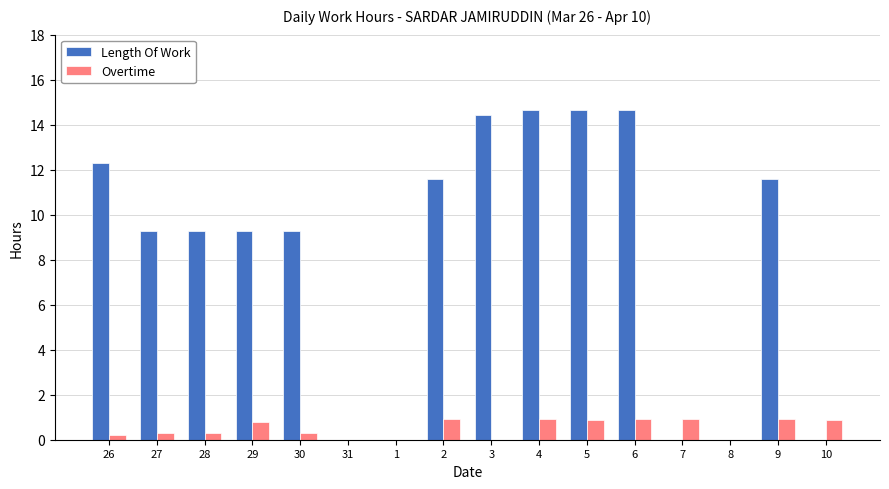

Which series has the largest total across all categories?

Length Of Work